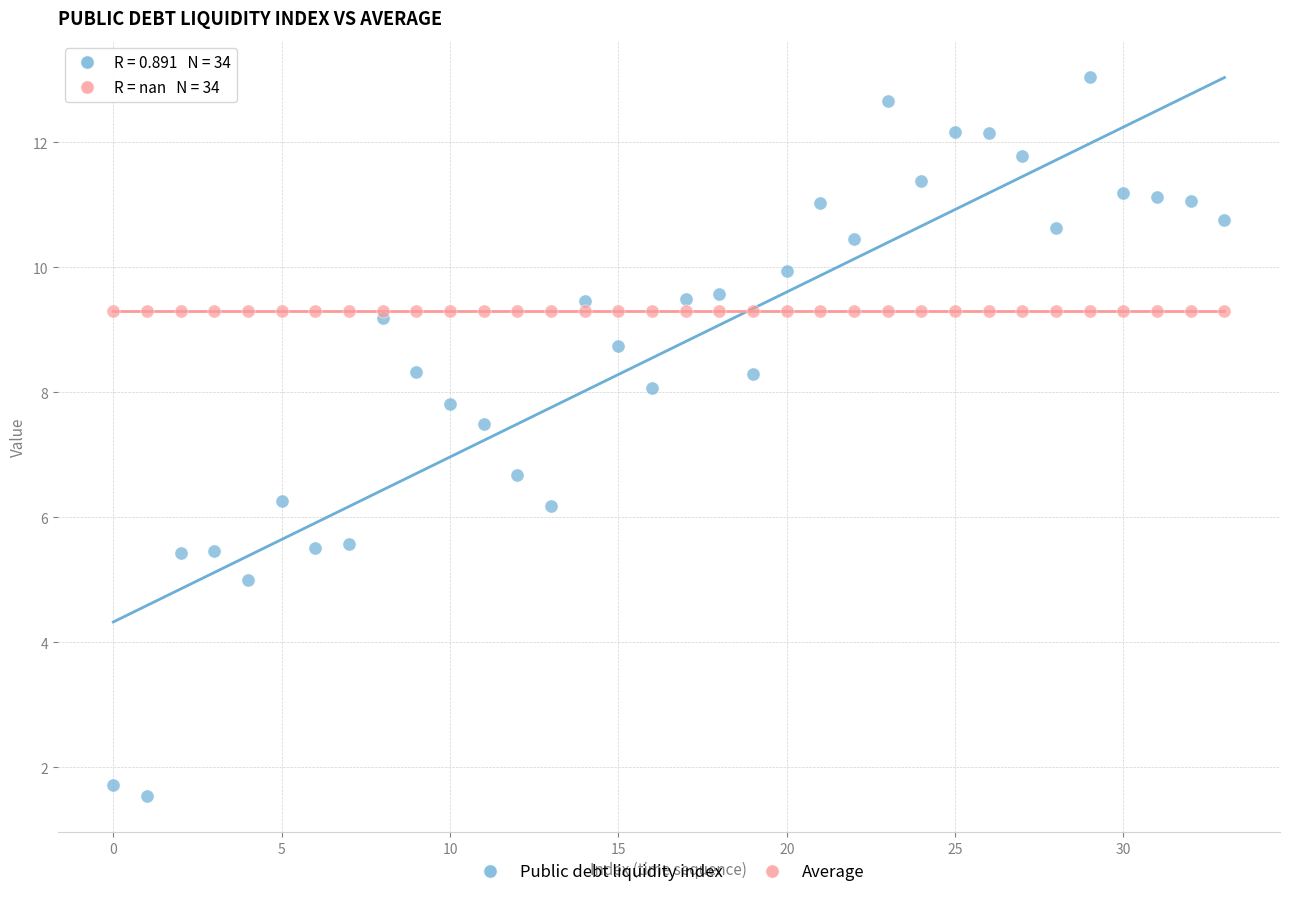

Which series contains the lowest Y value?

Public debt liquidity index